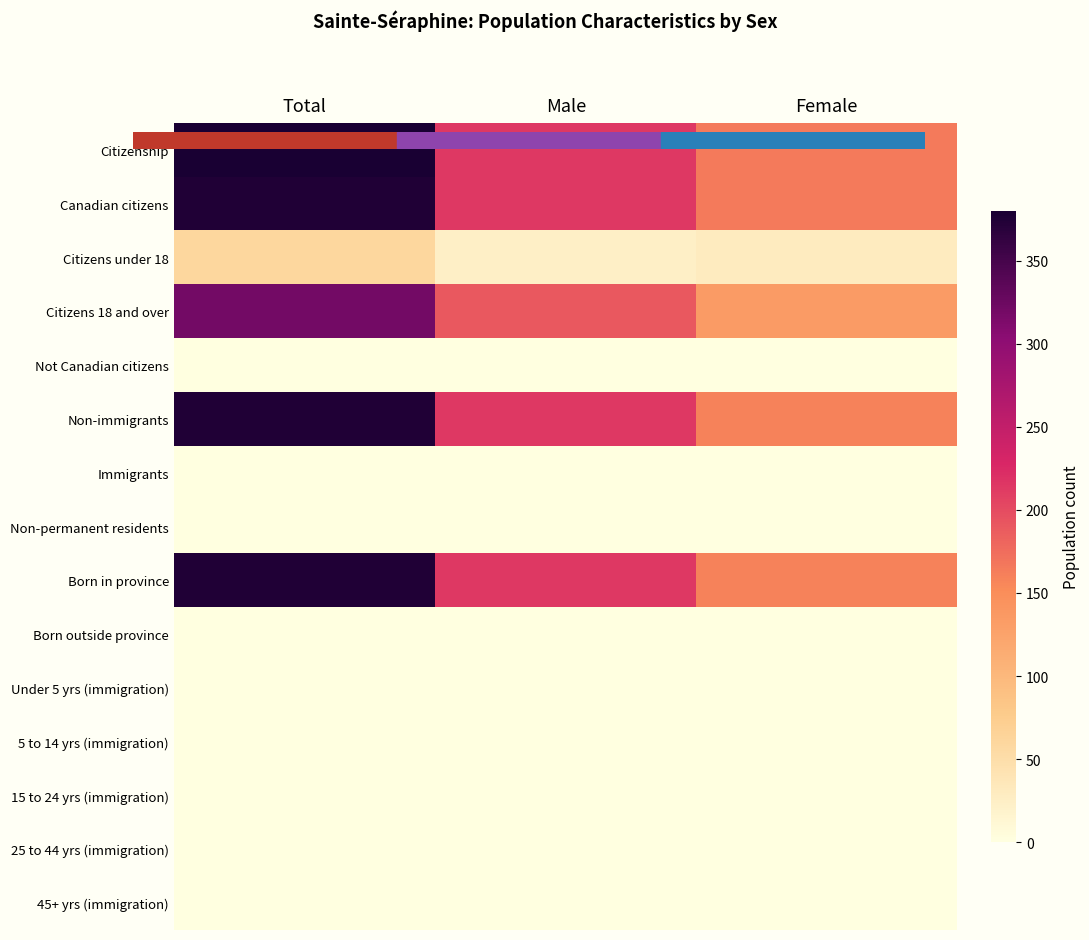

At which category is the sum across all series the highest?

Total